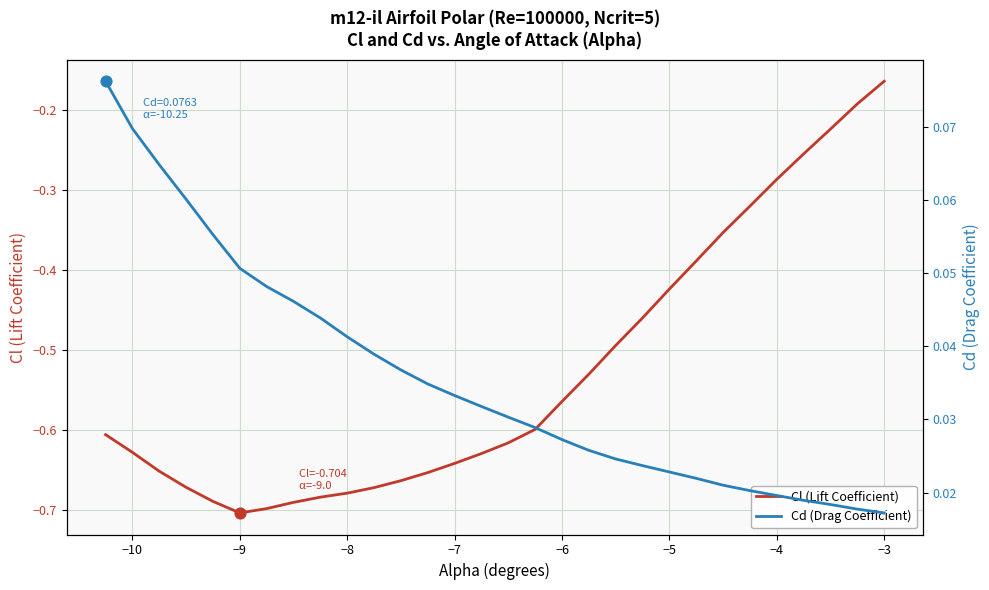

Which series contains the lowest Y value?

Cl (Lift Coefficient)